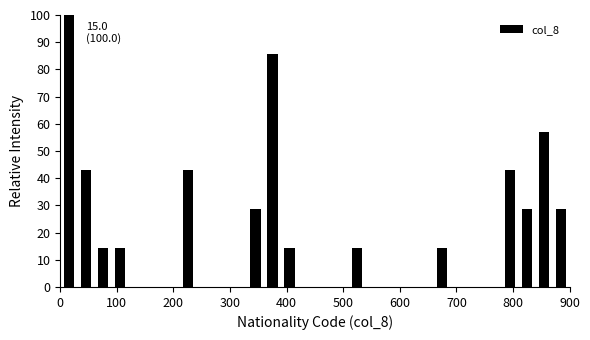

Read against the x-axis, roughly where is the centre of the tallest bar?

20